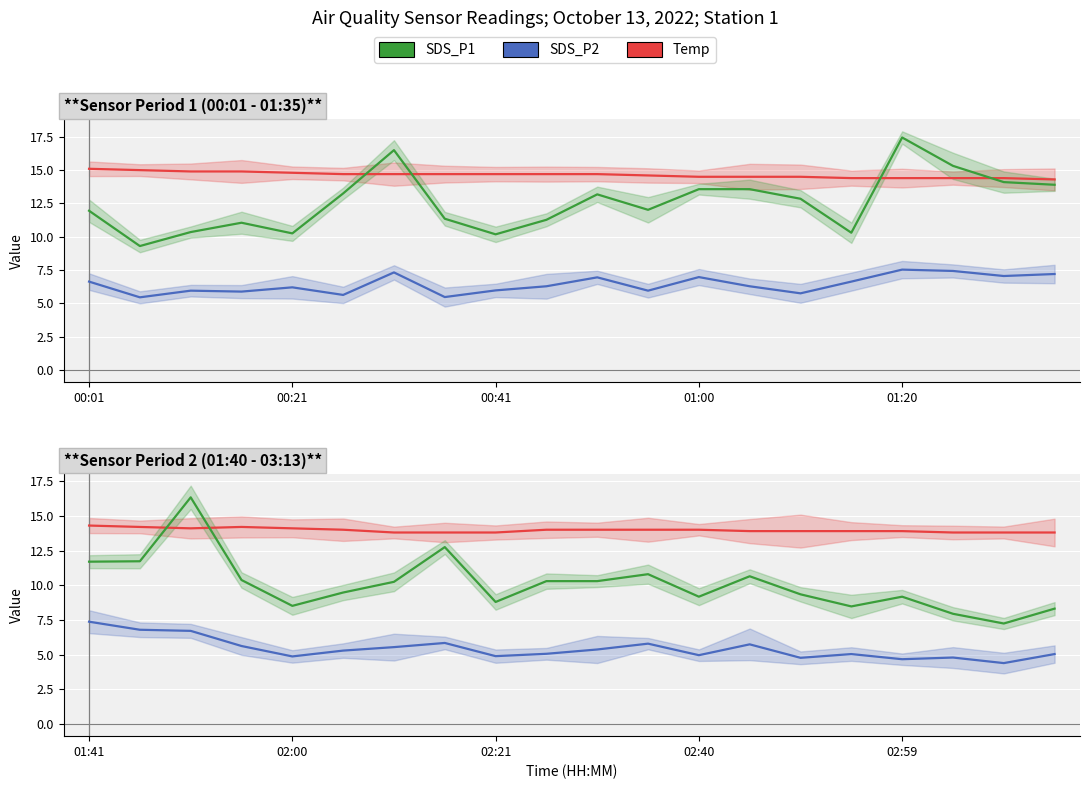

At which category does Temp reach its first local peak?

01:00